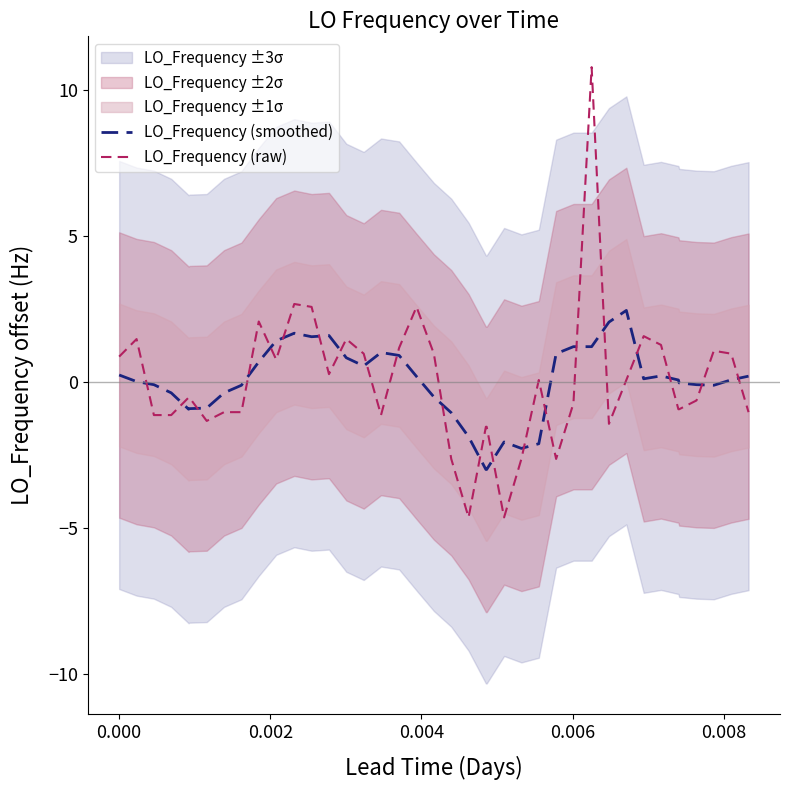

After their last crossing, which series has the higher values: LO_Frequency (raw) or LO_Frequency (smoothed)?

LO_Frequency (smoothed)